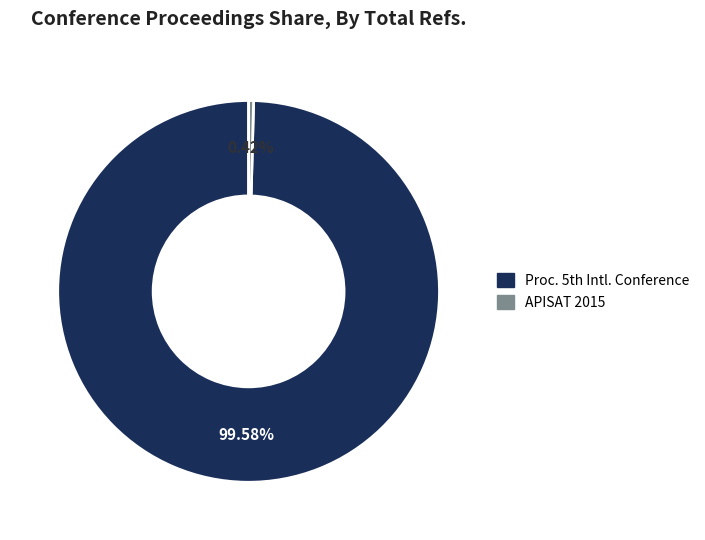

Is there any slice that represents more than half of the pie?

Yes